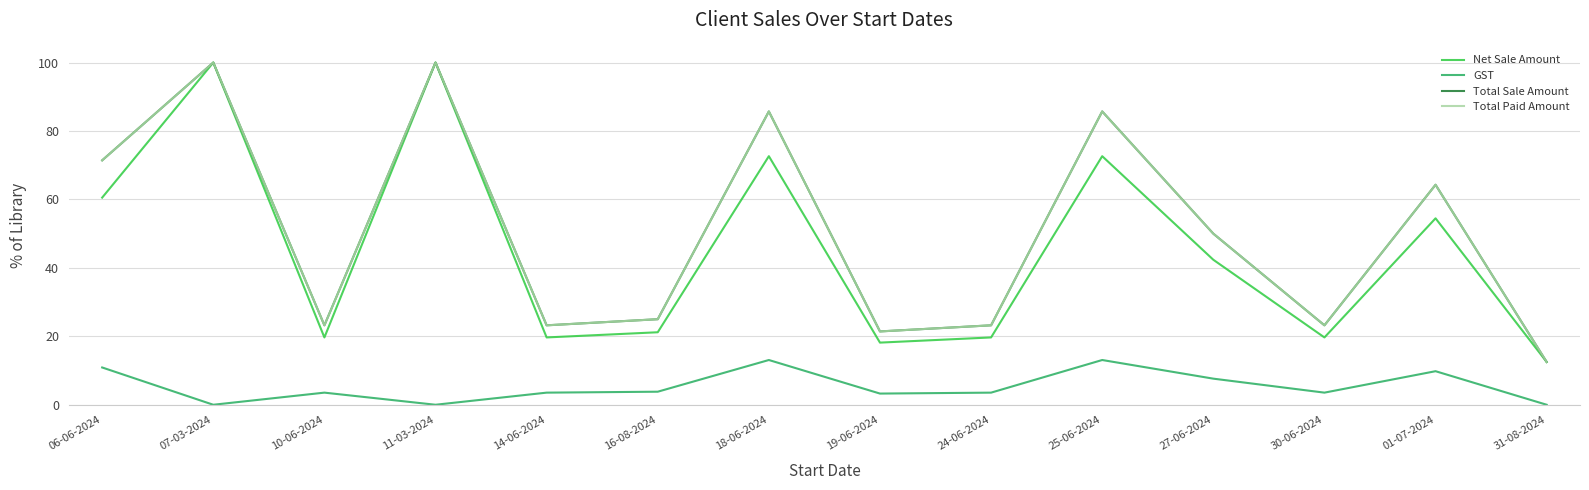

Does the chart display data point markers on the line(s)?

No